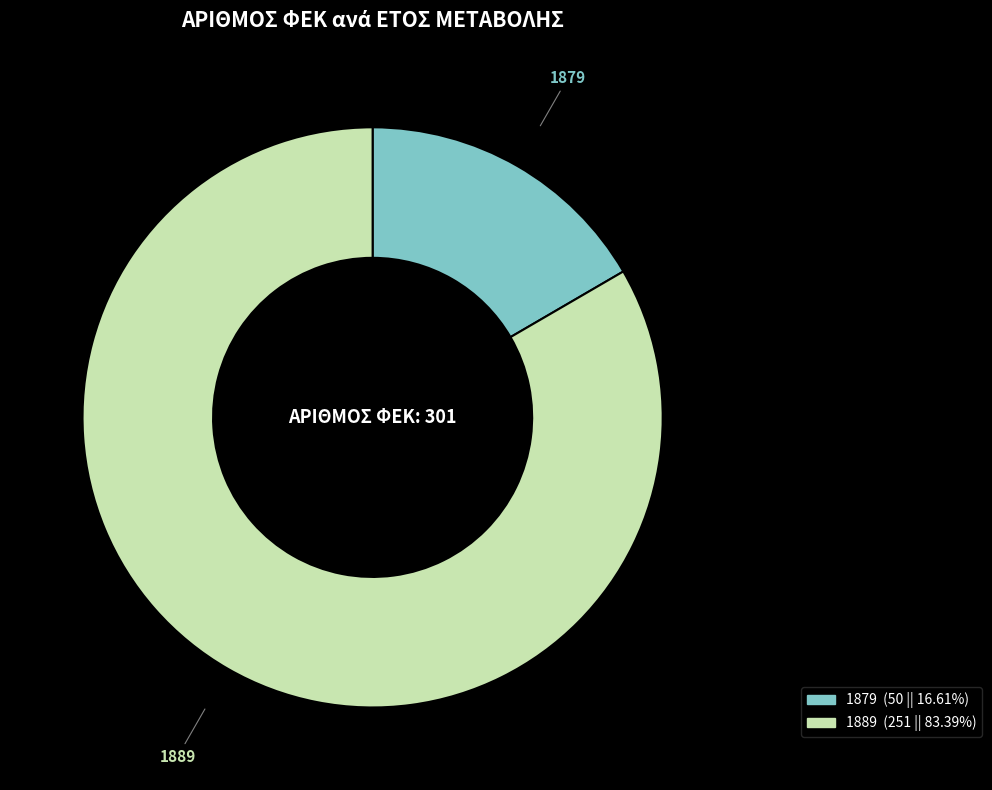

What is the ratio of the value at 1879 to the value at 1889?

0.2